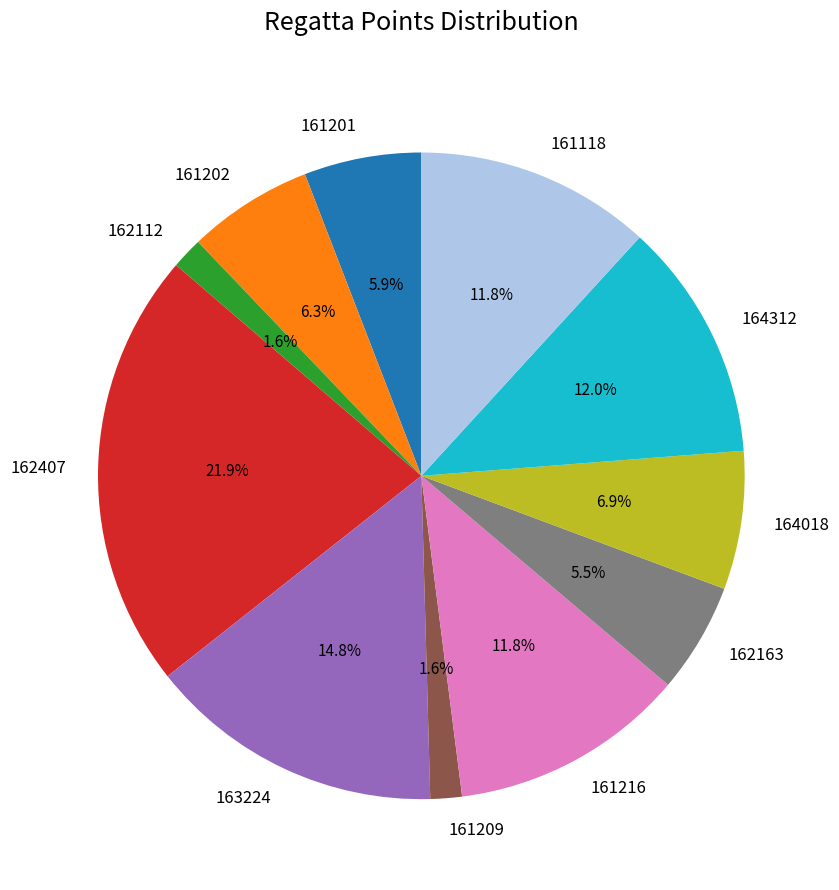

Does 161201 represent more than half of the total?

No